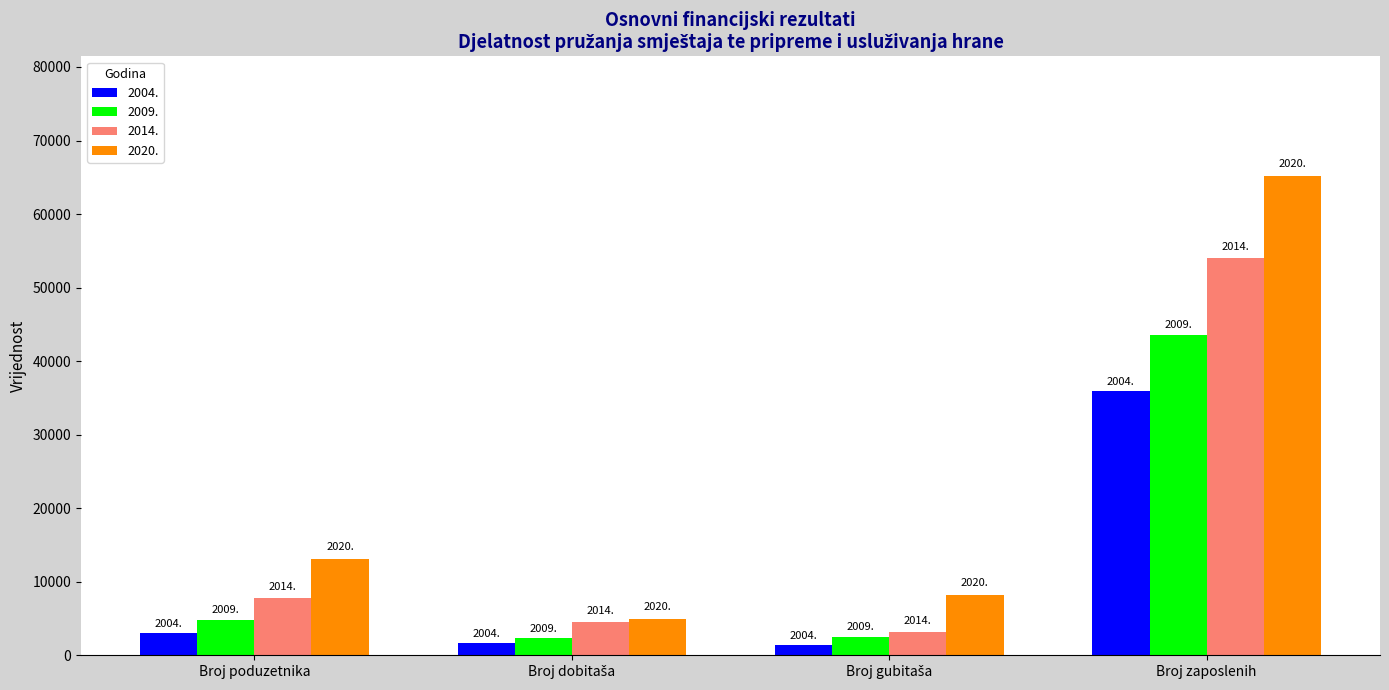

What are all the series names shown in the legend?

2004., 2009., 2014., 2020.